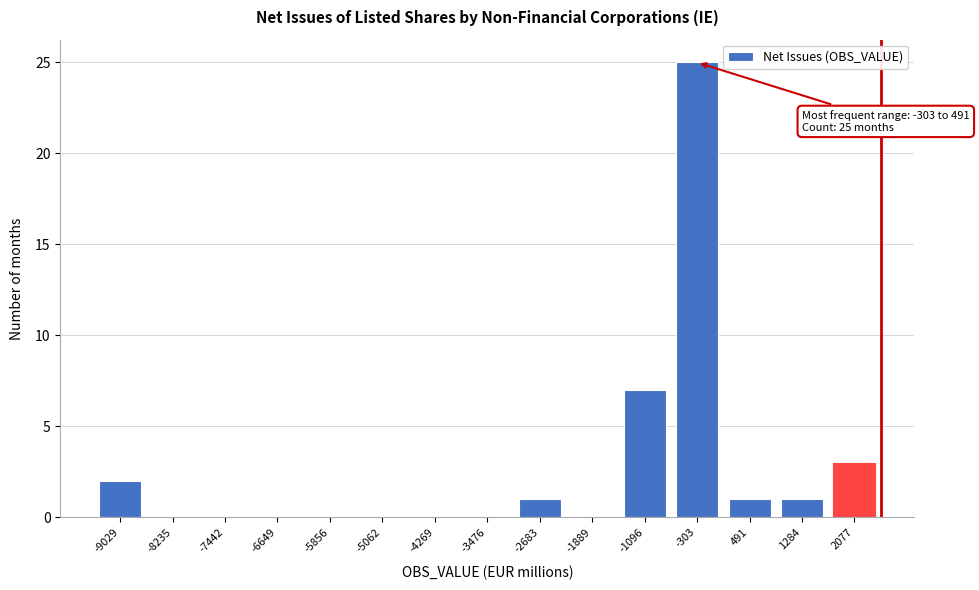

Reading left to right, extract all data points from this chart.

-9029=2	-8235=0	-7442=0	-6649=0	-5856=0	-5062=0	-4269=0	-3476=0	-2683=1	-1889=0	-1096=7	-303=25	491=1	1284=1	2077=3